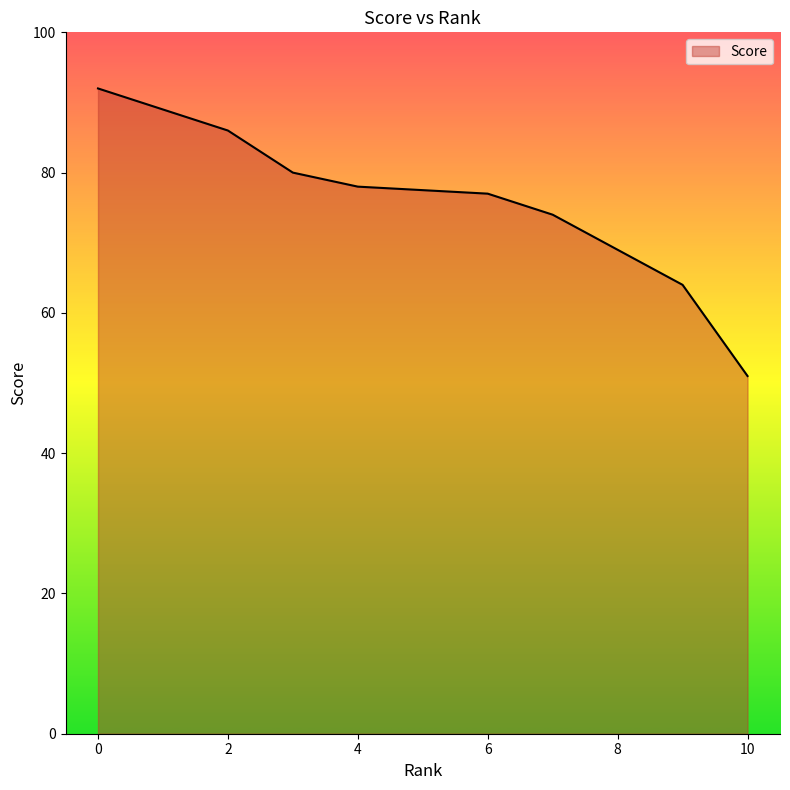

How many data points are less than 78?

6